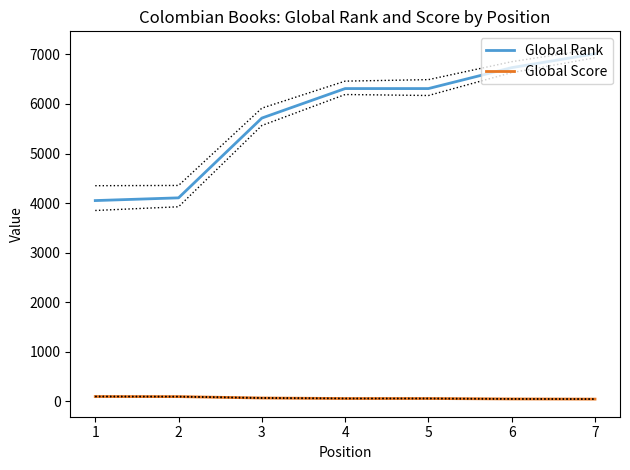

Does the chart have visible grid lines?

No